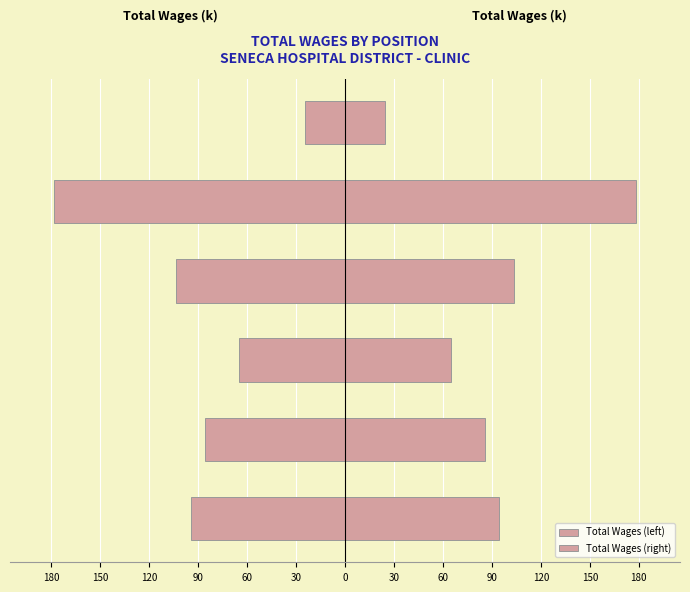

Which series has the largest total across all categories?

Total Wages (right)